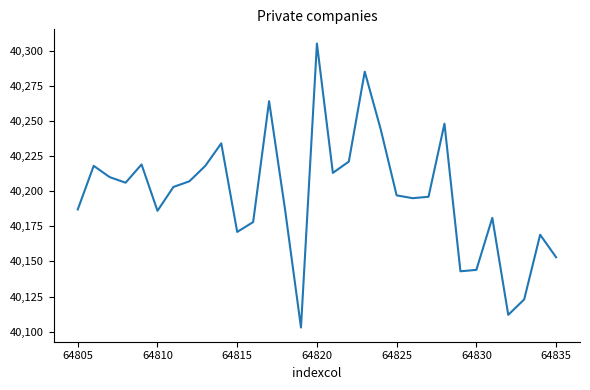

What is the difference between the maximum and minimum values?

202